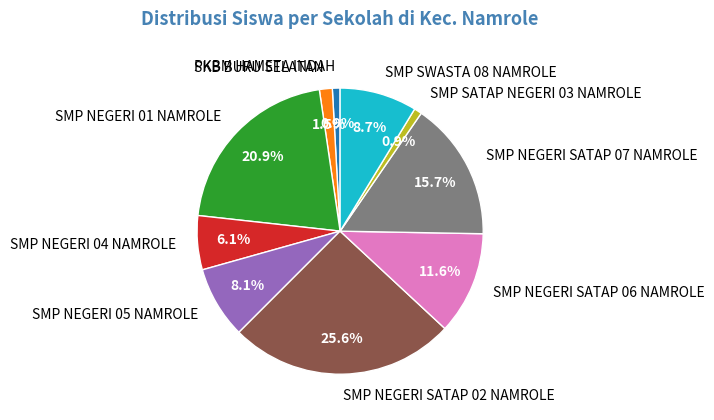

How many slices are in this pie chart?

10